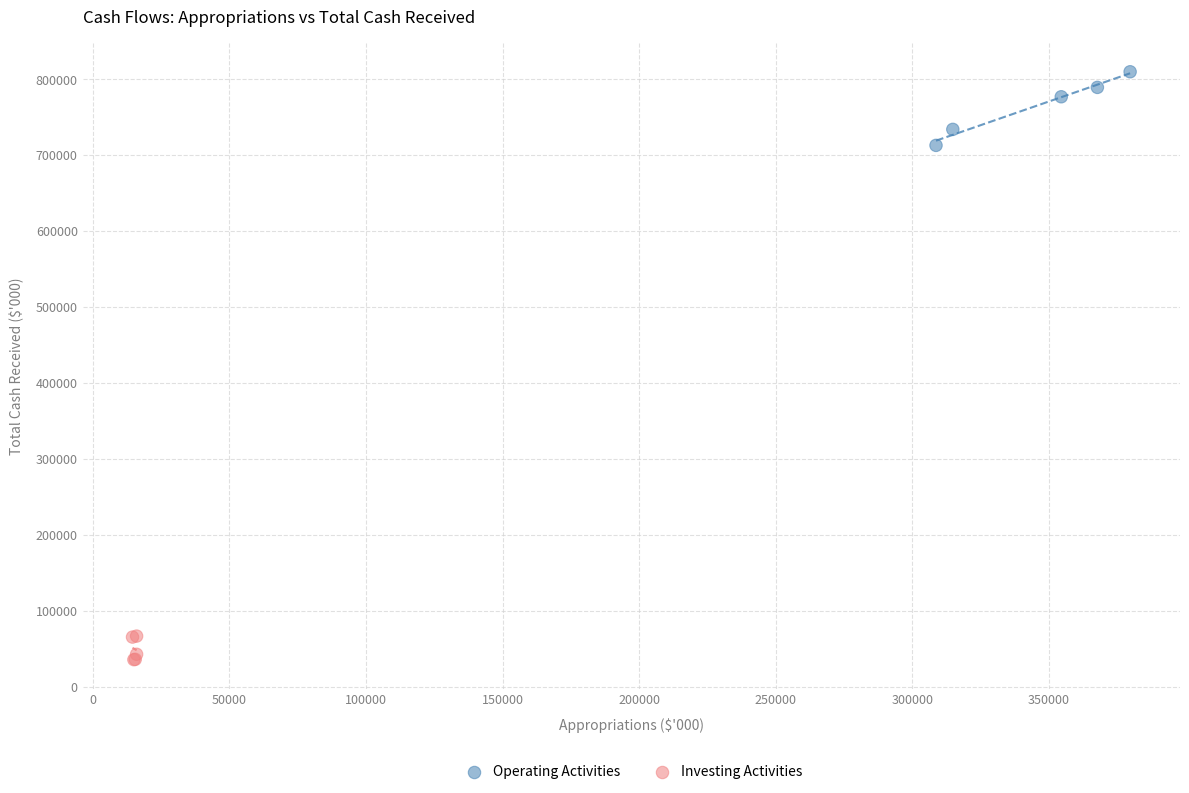

Which series has the widest spread of Y values?

Operating Activities